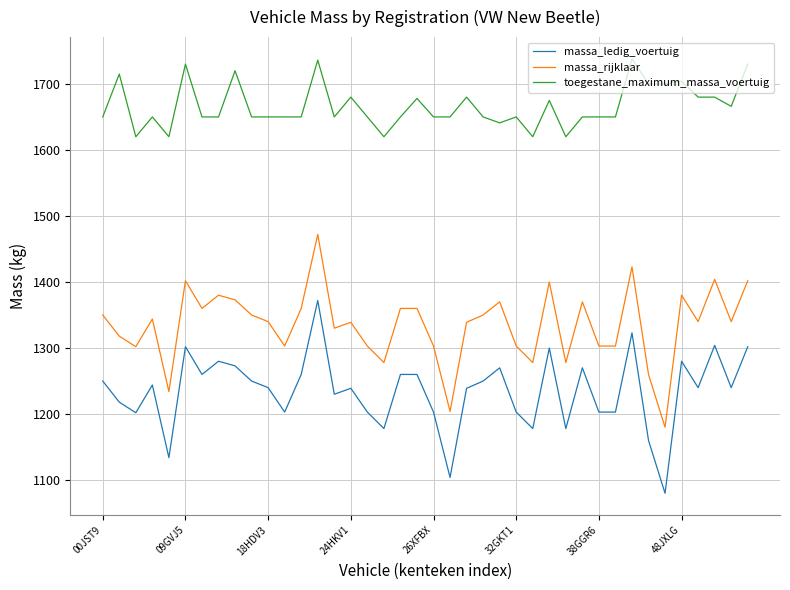

True or false: massa_ledig_voertuig has more than 2 points higher than both neighbors.

True